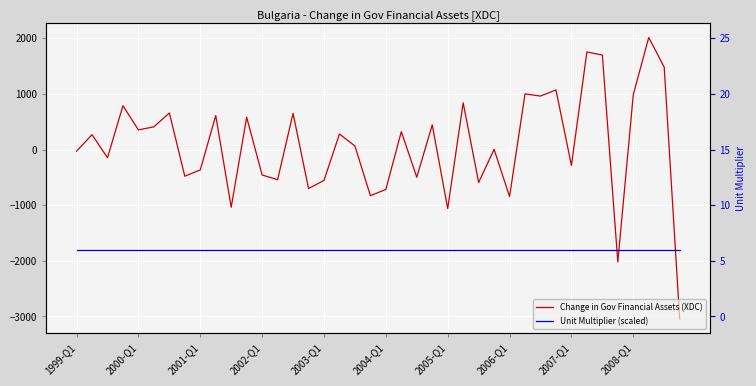

What is the average value of the Change in Gov Financial Assets (XDC) series?

75.4